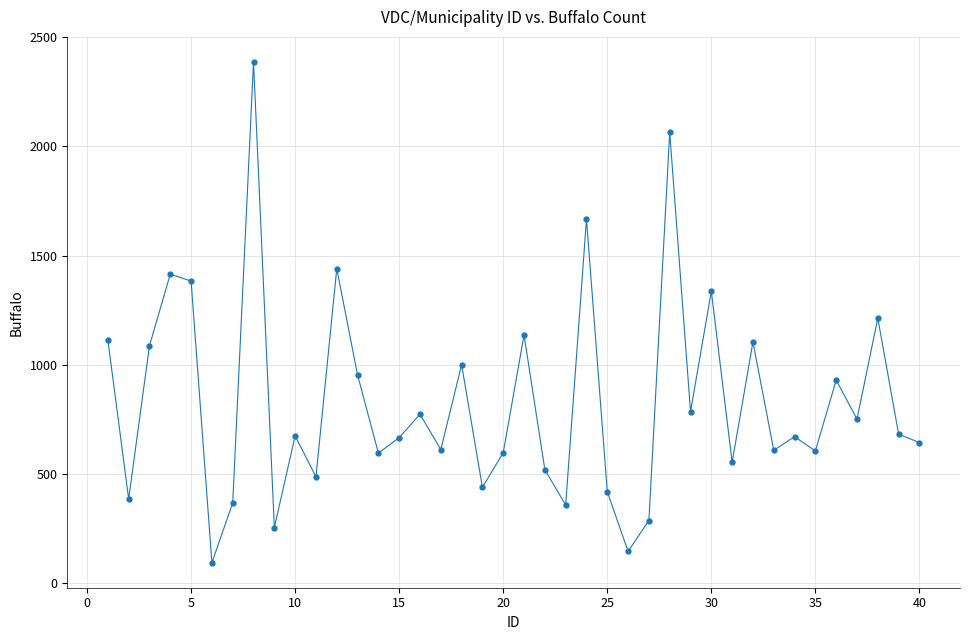

What is the value of the 33rd point from the left?

608